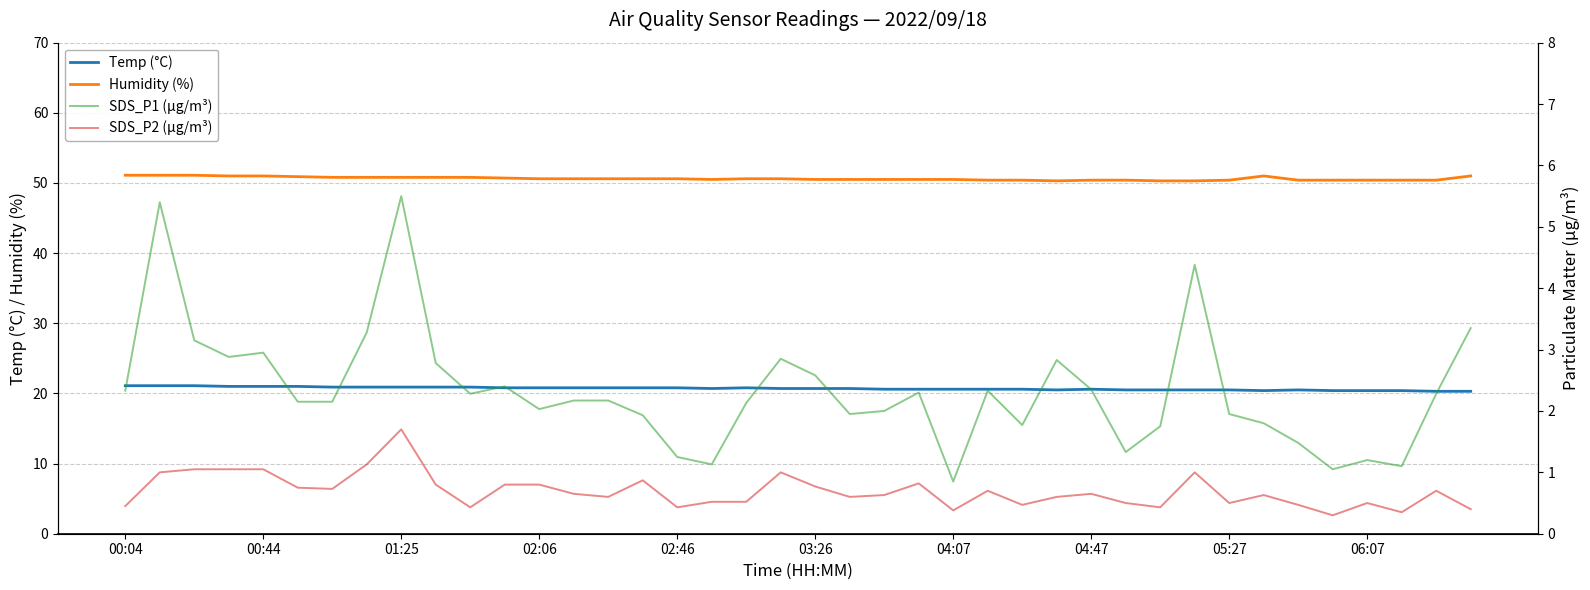

Which series has the largest total across all categories?

Humidity (%)